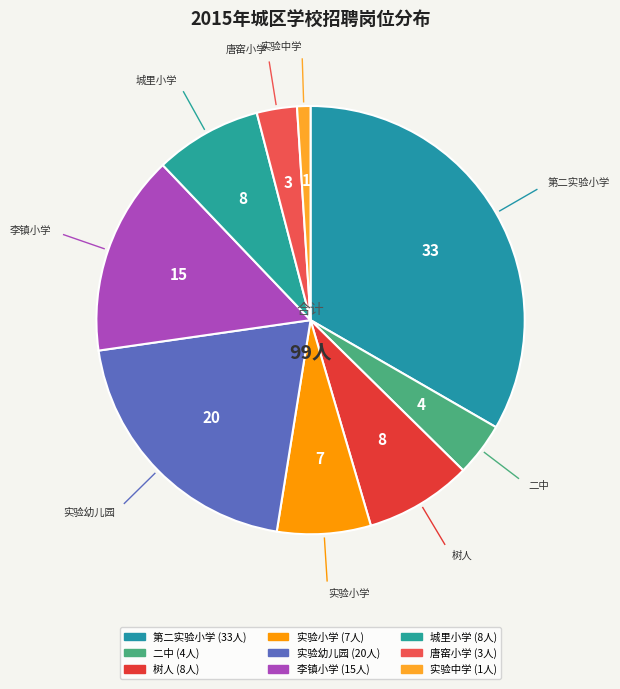

The 唐窑小学 slice represents 17% of the pie. True or false?

False